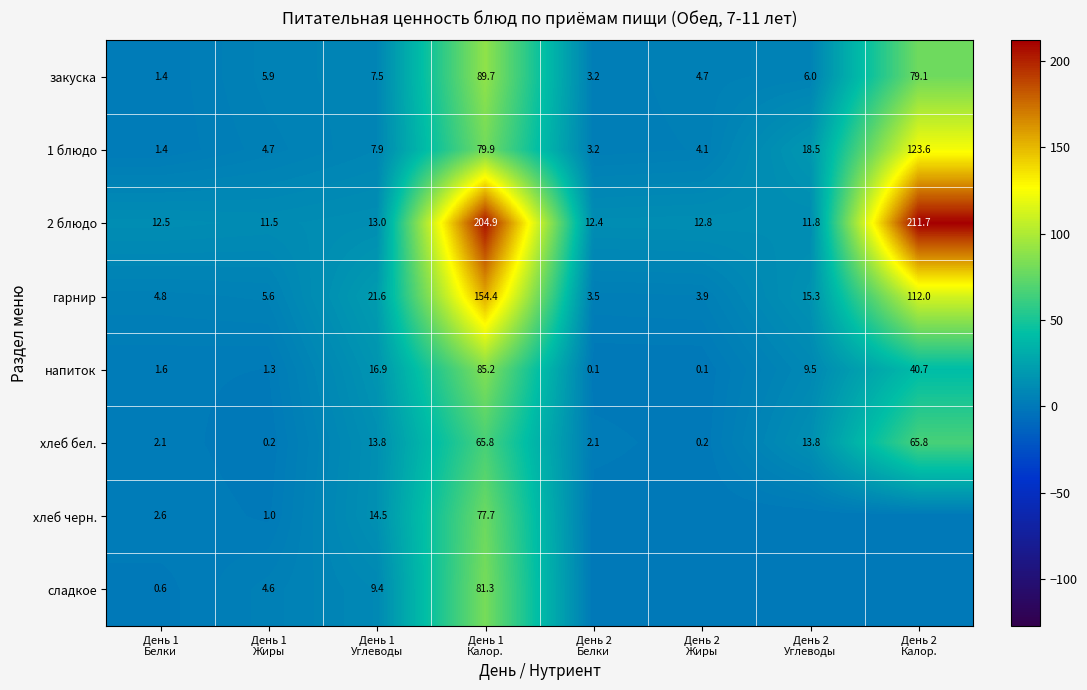

What is the maximum value for напиток?

85.2